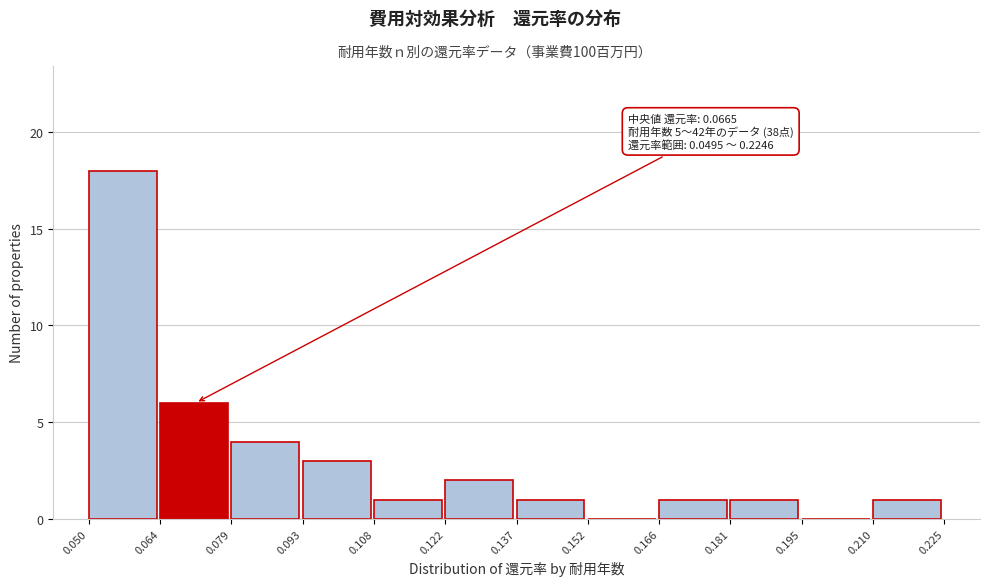

Over which range of the x-axis is the bar tallest?

0.050 to 0.064